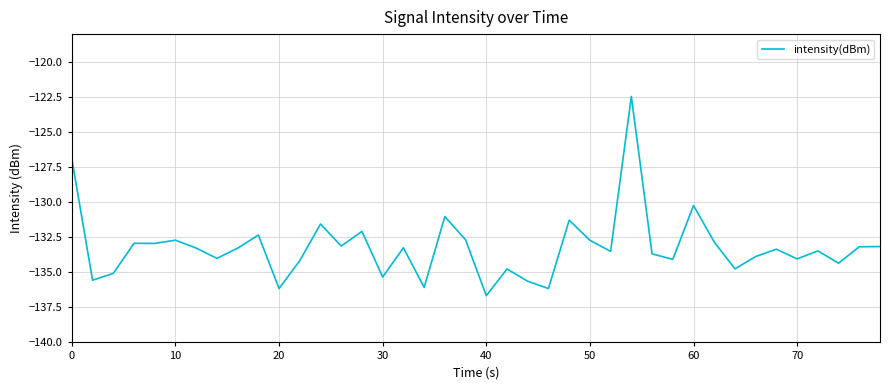

What is the minimum value shown in the chart?

-136.7